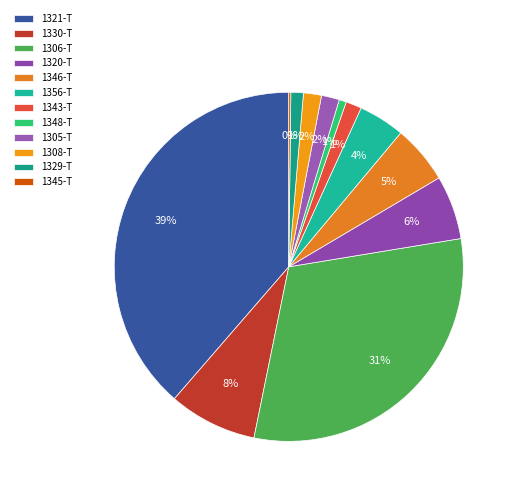

Count the number of slices in the pie.

12